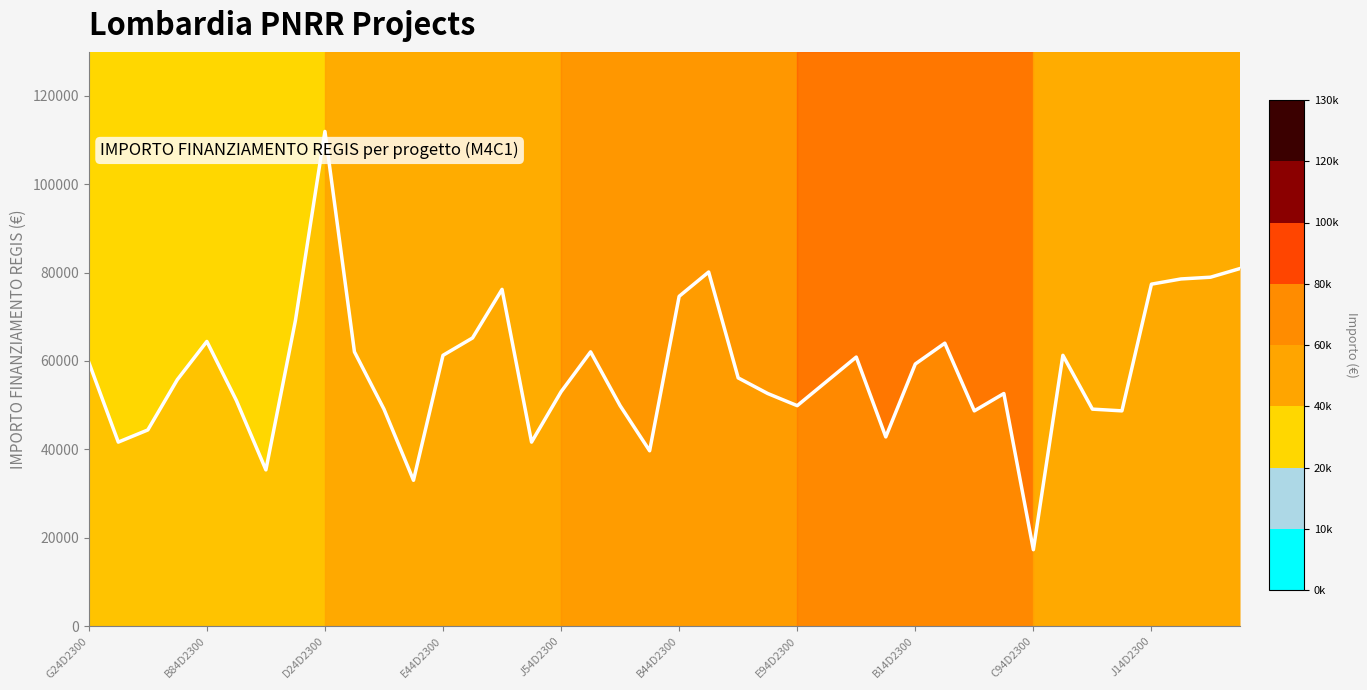

What is the difference between the maximum and minimum values?

94665.7